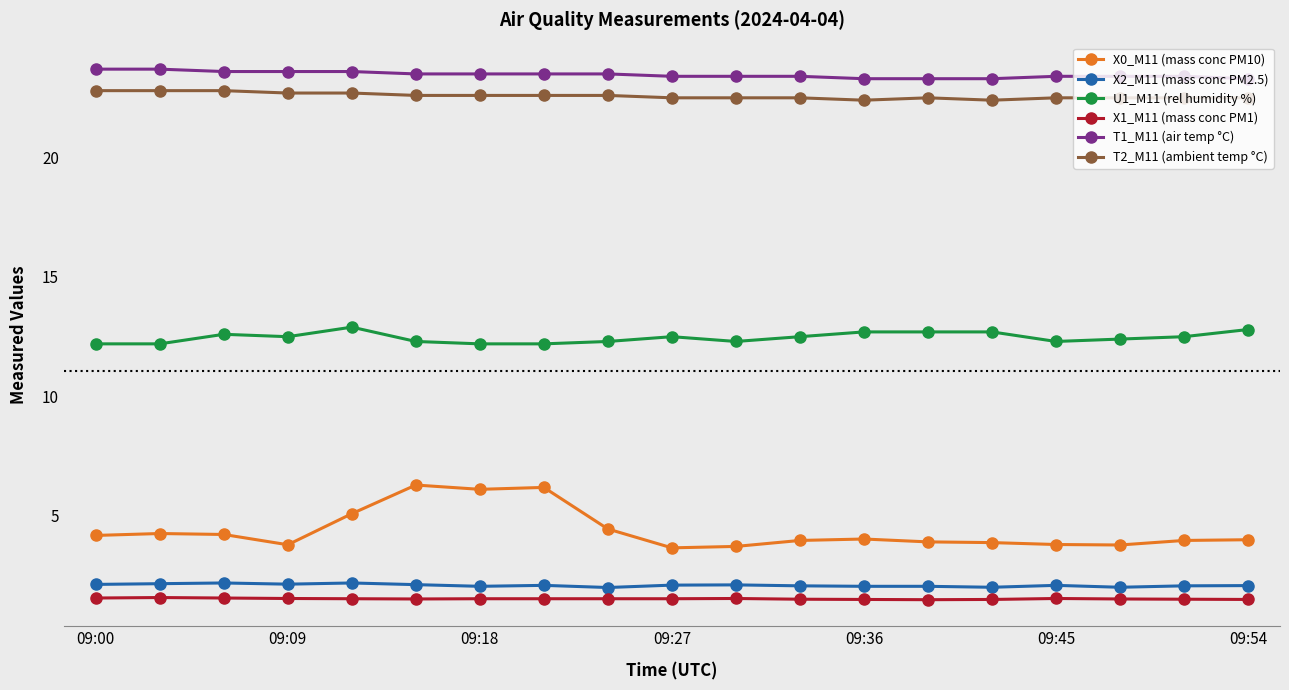

What is the smallest value displayed?

1.5